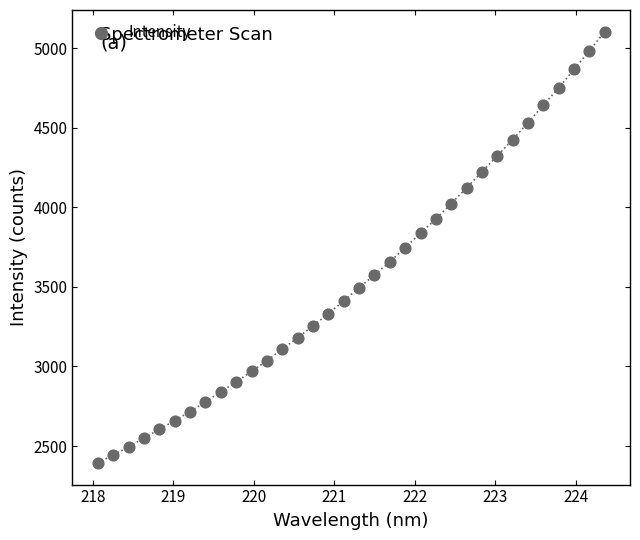

What is the range of X values (max minus min)?

6.3